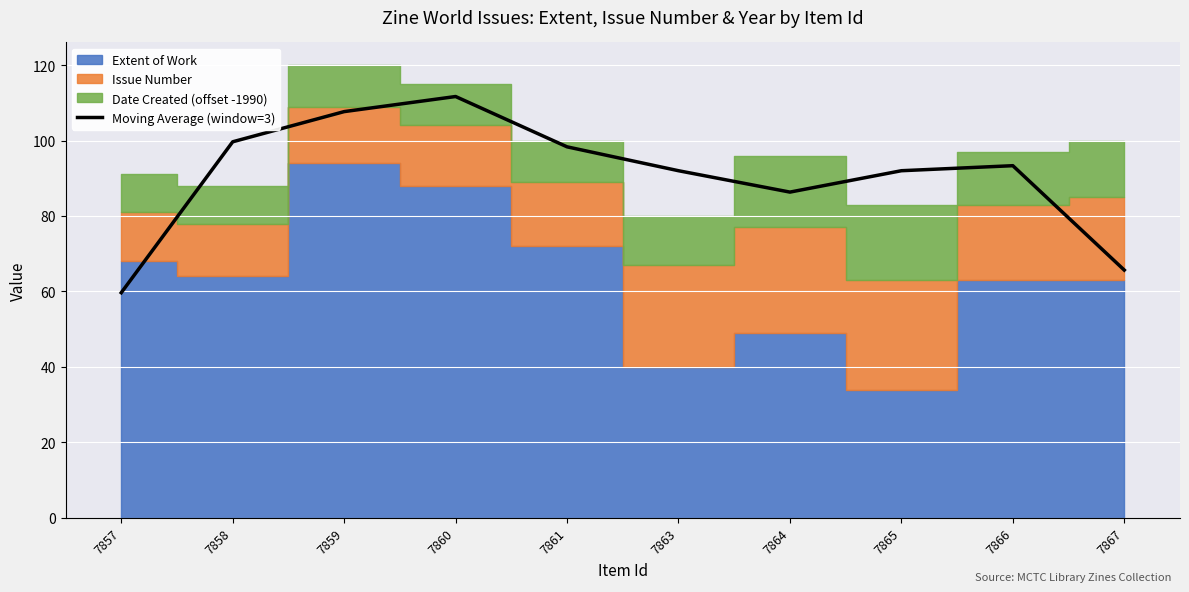

At which label does the data first exceed 93?

7858